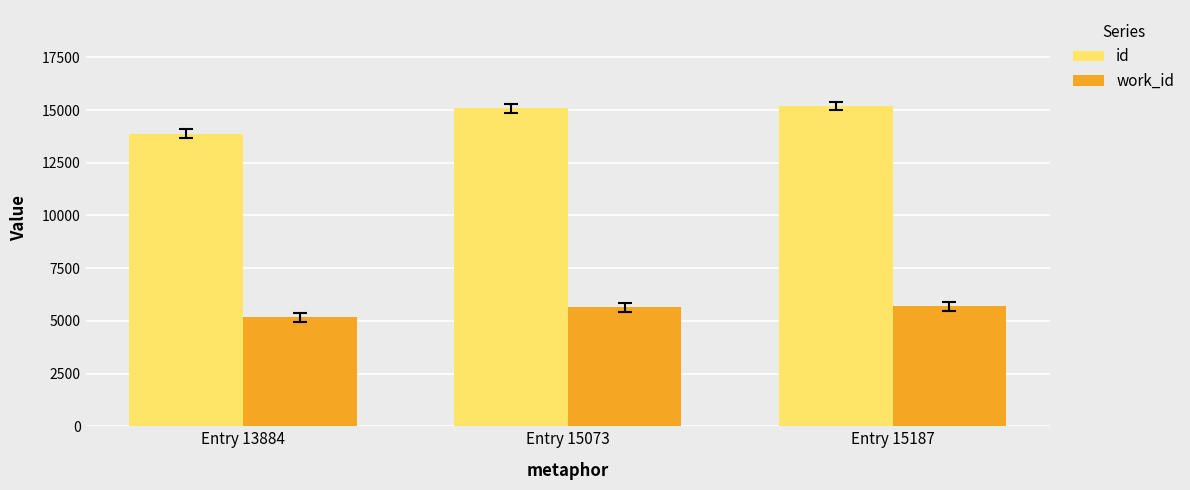

What is the value of the work_id bar at the 3rd from the left?

5687